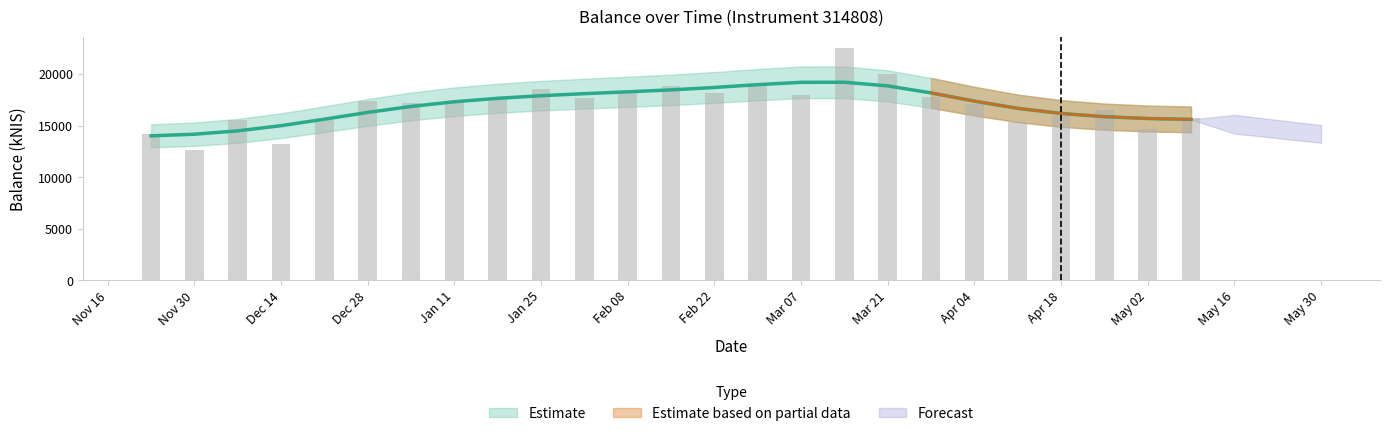

Is it true that the value at Feb 22 is 18201.9?

True